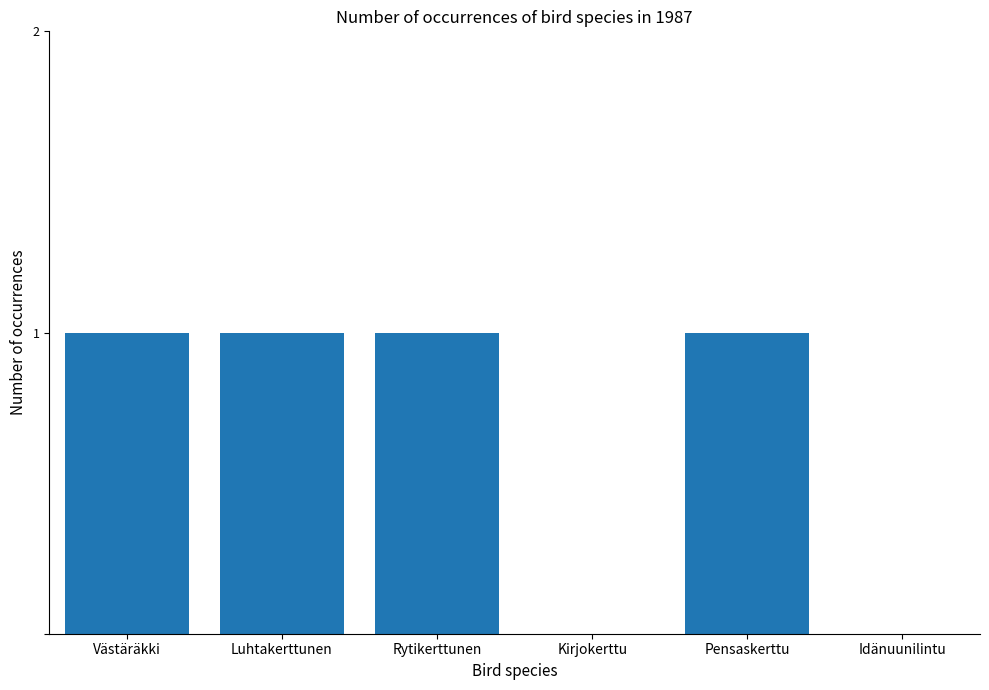

What is the sum of all values?

4